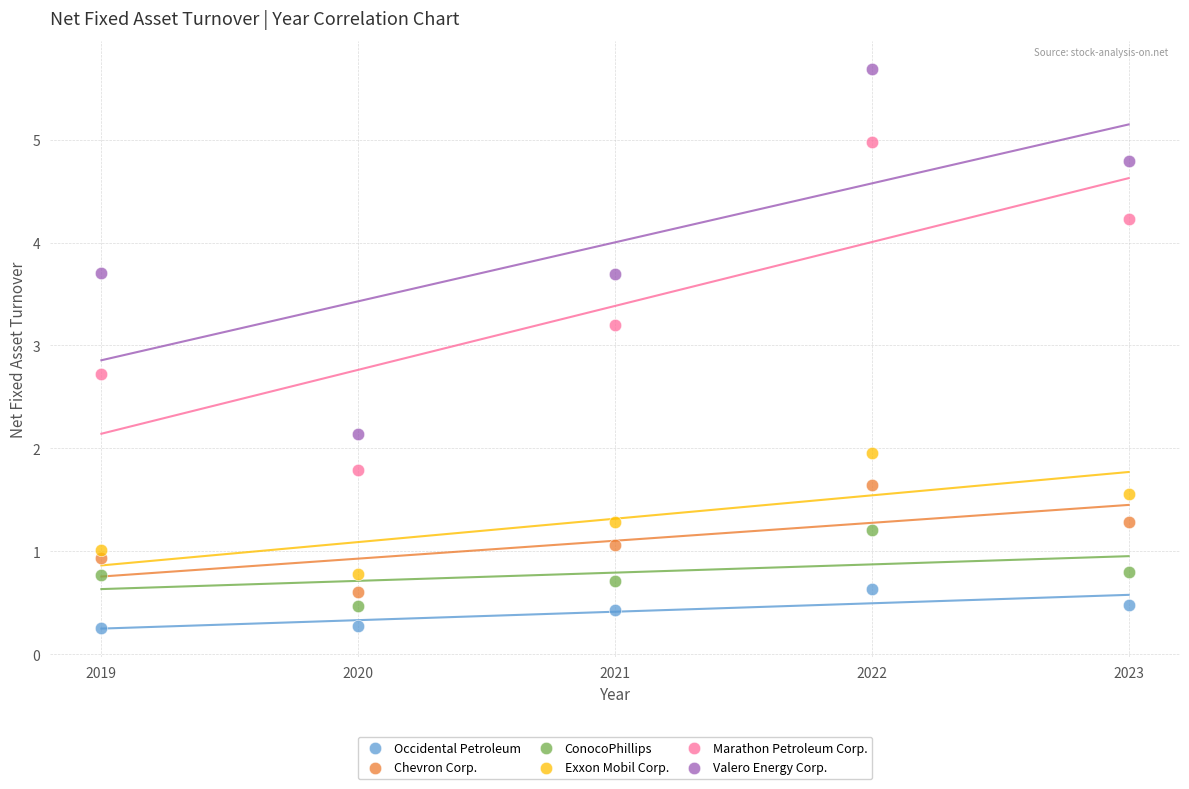

What are all the series names shown in the legend?

Occidental Petroleum, Chevron Corp., ConocoPhillips, Exxon Mobil Corp., Marathon Petroleum Corp., Valero Energy Corp.